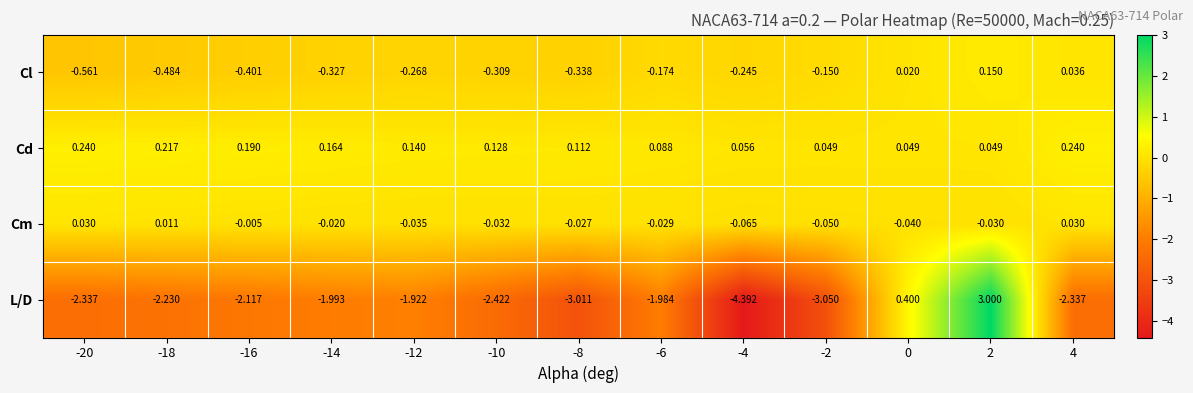

List the series in order of their peak value, highest first.

L/D, Cd, Cl, Cm